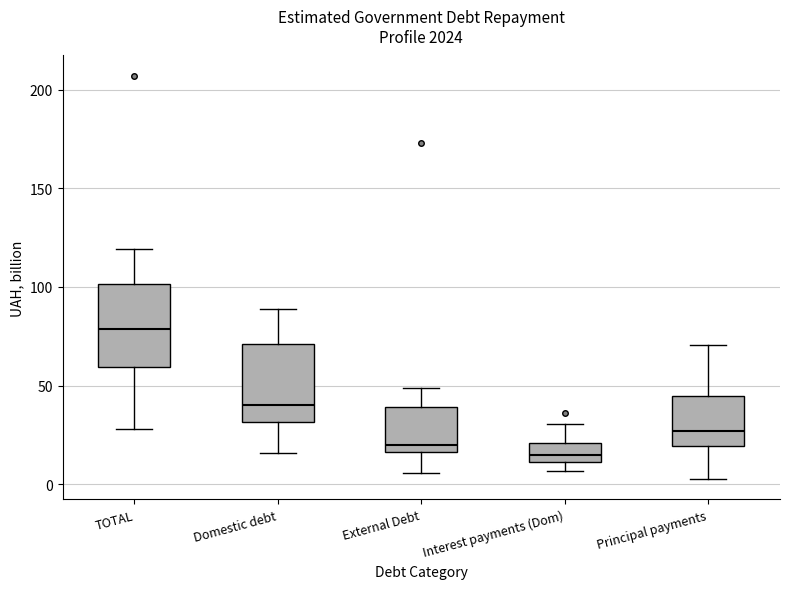

Where does the upper whisker of the box for Principal payments end on the y-axis? The values are not printed on the chart, so give them approximately, as read against the axis.

70